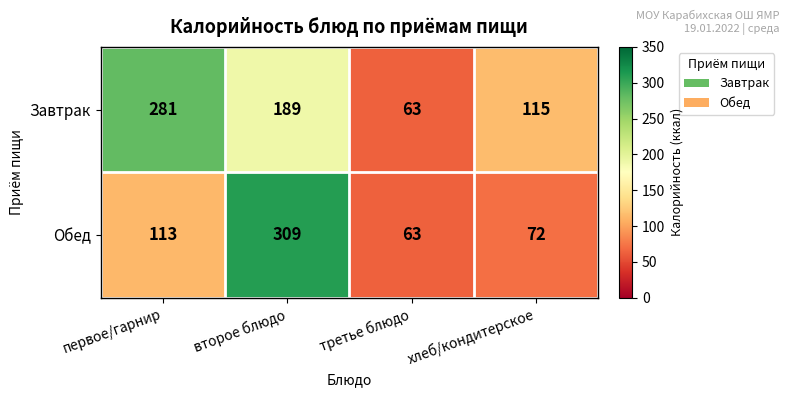

Between первое/гарнир and второе блюдо, which series saw the biggest shift?

Обед